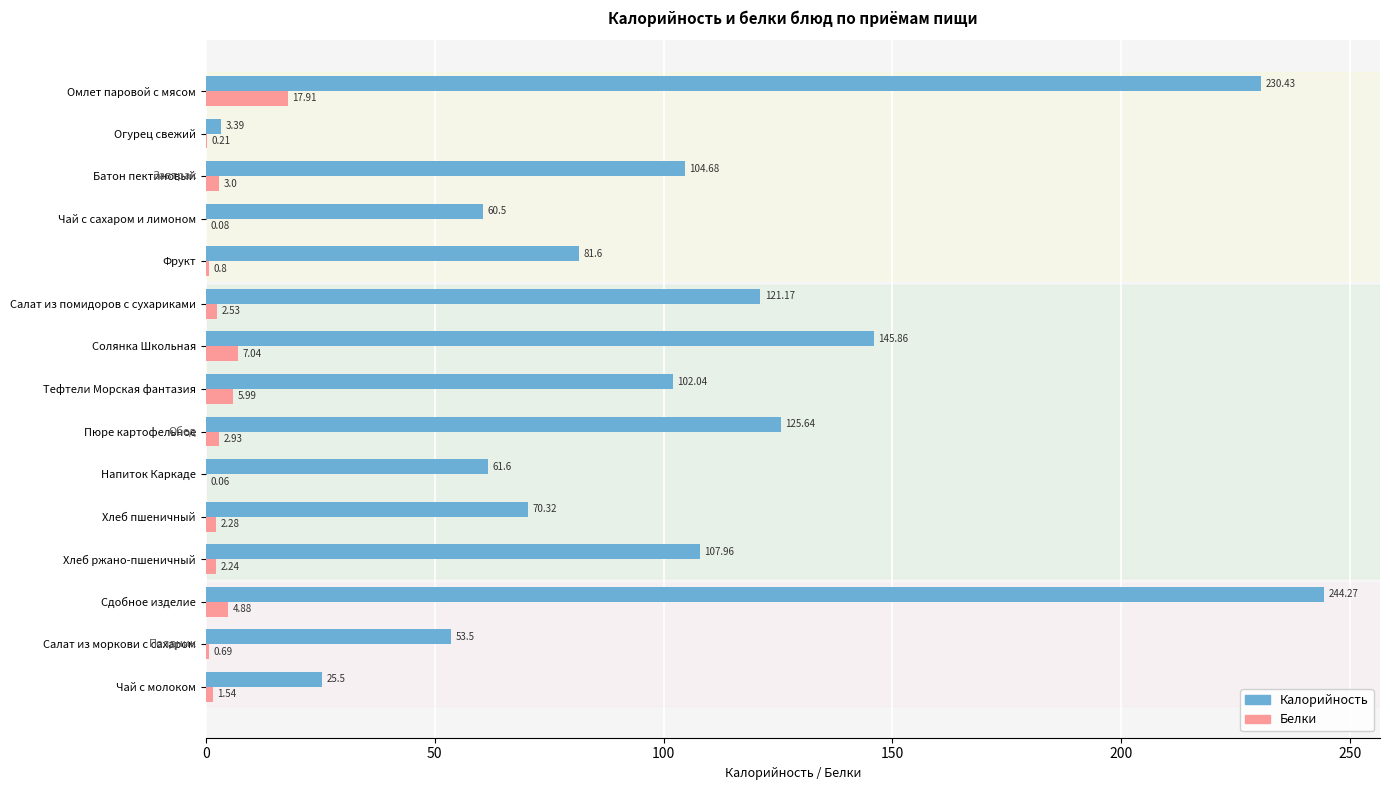

Which series has the largest total across all categories?

Калорийность